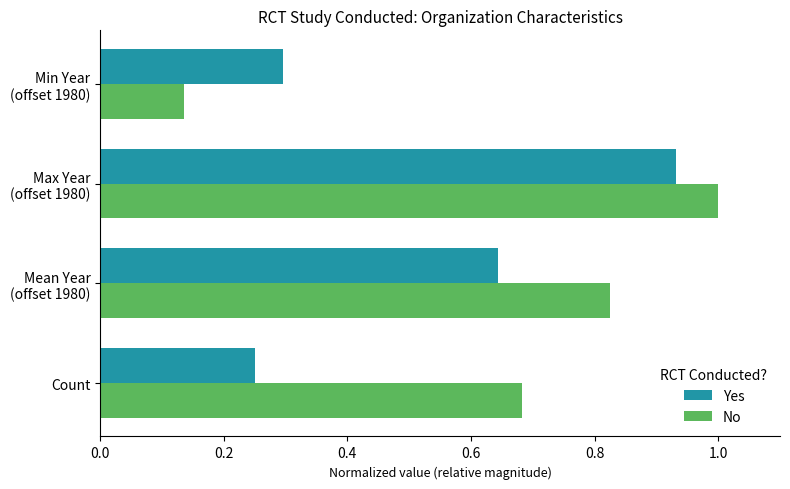

What is the sum of all No values?

2.6